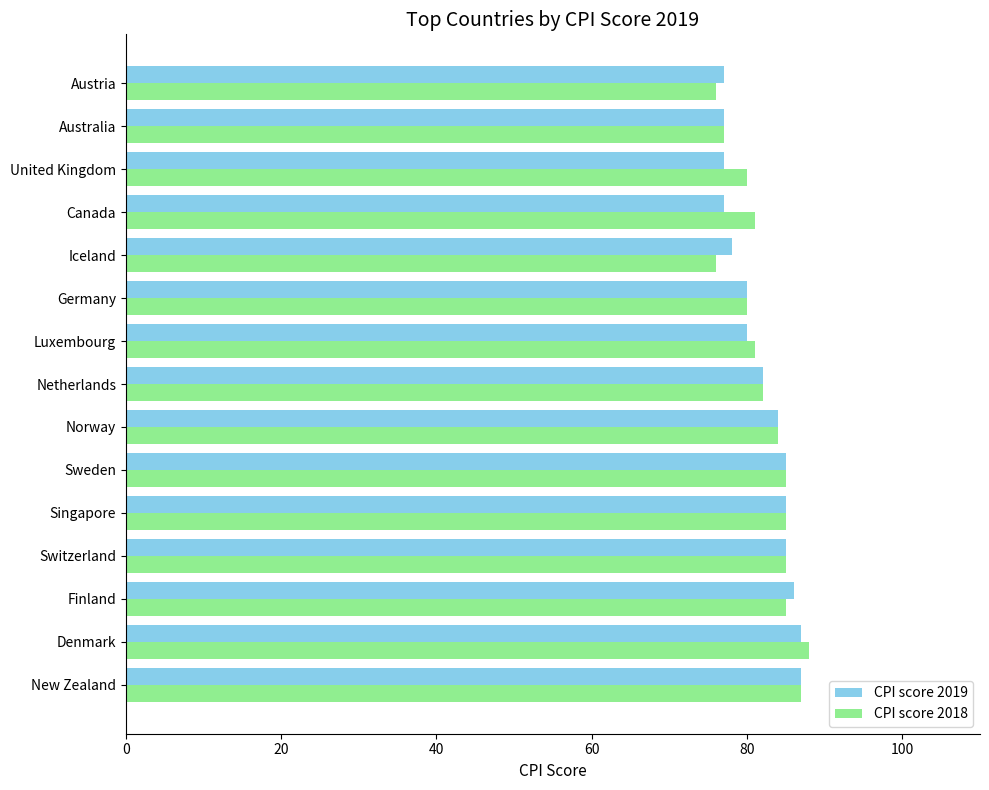

What is the difference between the maximum and minimum values in the CPI score 2019 series?

10